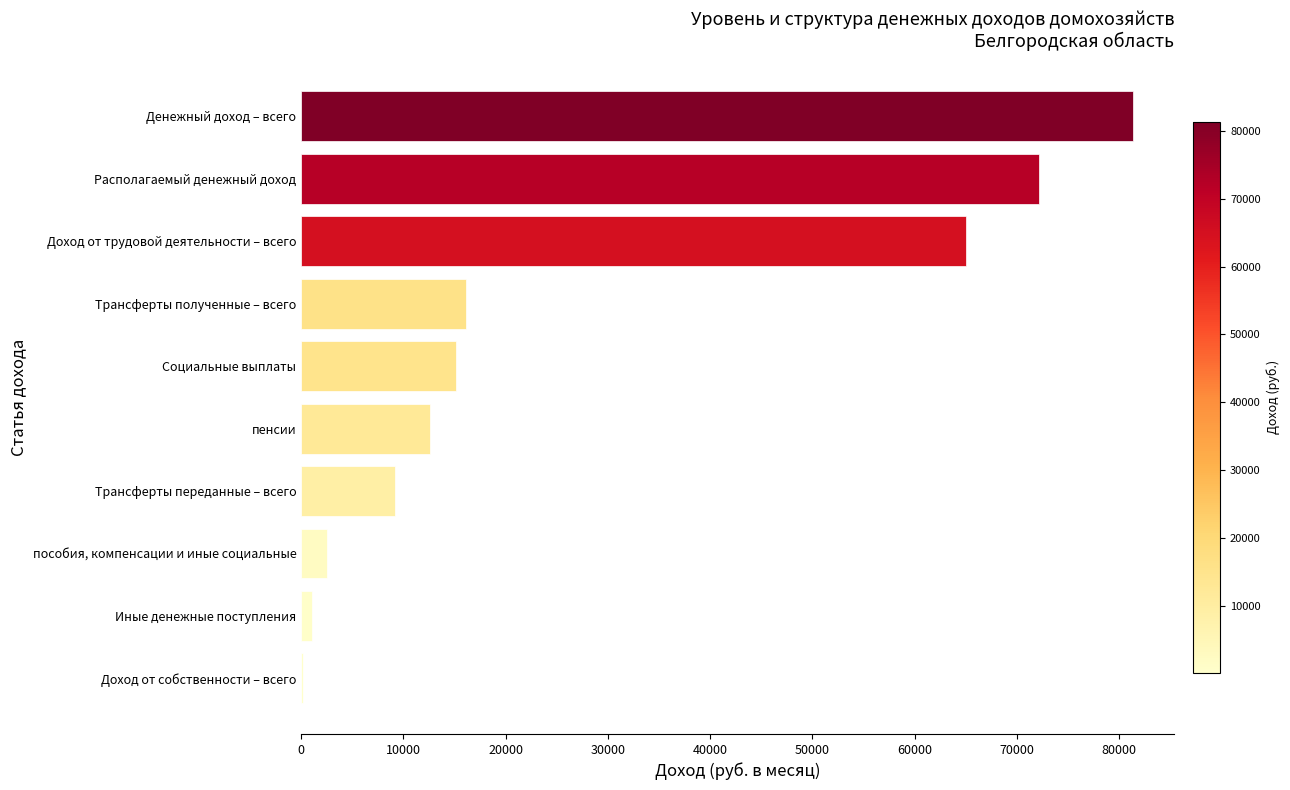

Reading bottom to top, what are all the values shown in this chart?

Доход от собственности – всего=148.4	Иные денежные поступления=1016.4	пособия, компенсации и иные социальные=2504.2	Трансферты переданные – всего=9203.4	пенсии=12645.0	Социальные выплаты=15149.2	Трансферты полученные – всего=16165.6	Доход от трудовой деятельности – всего=65024.4	Располагаемый денежный доход=72134.9	Денежный доход – всего=81338.3